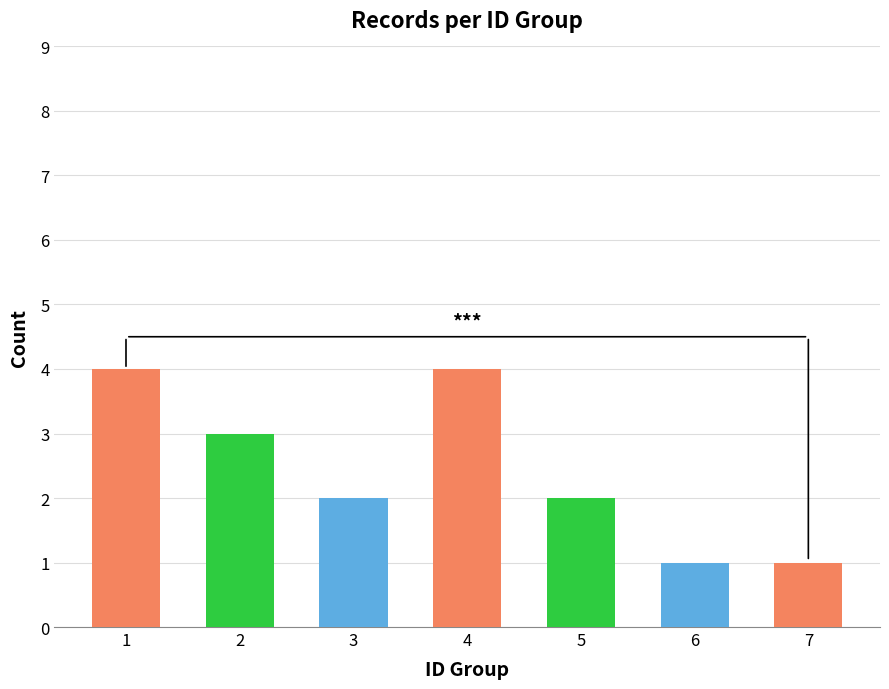

Where does the data first go above 2?

1